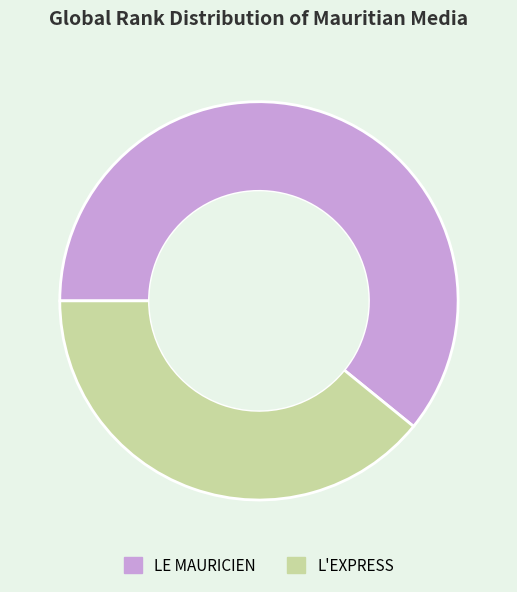

Is the sum of LE MAURICIEN and L'EXPRESS greater than half?

Yes